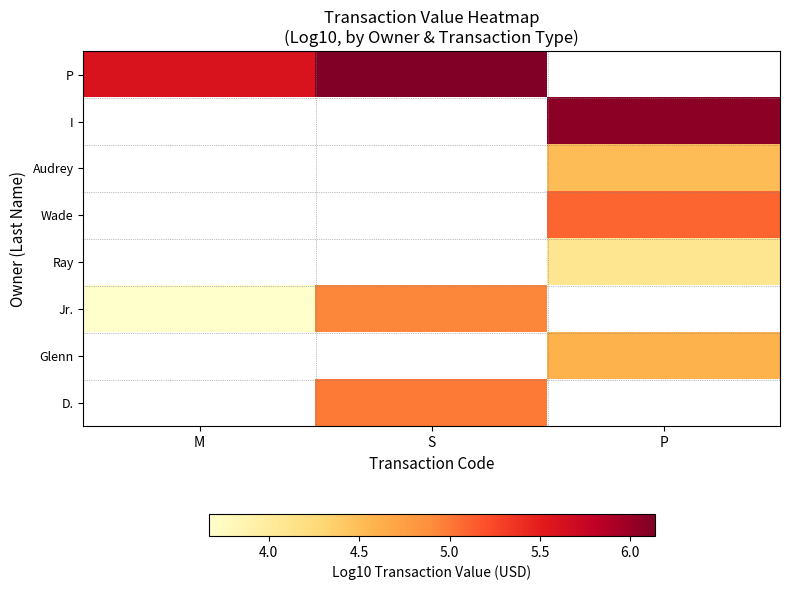

Which has a higher value, S or P?

P